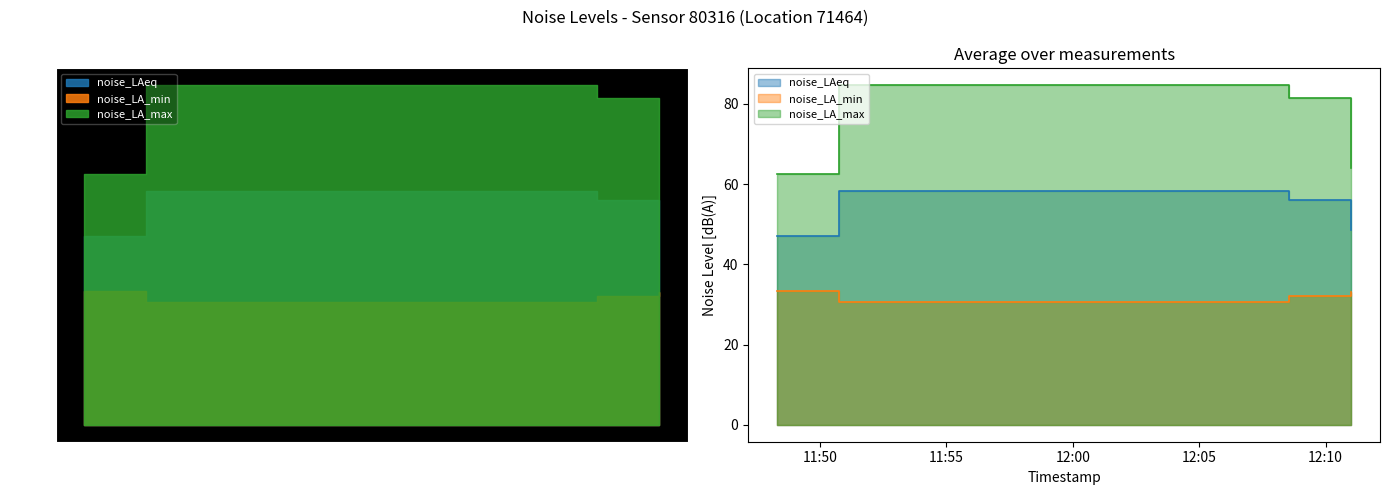

What is the minimum value shown in the chart?

30.7